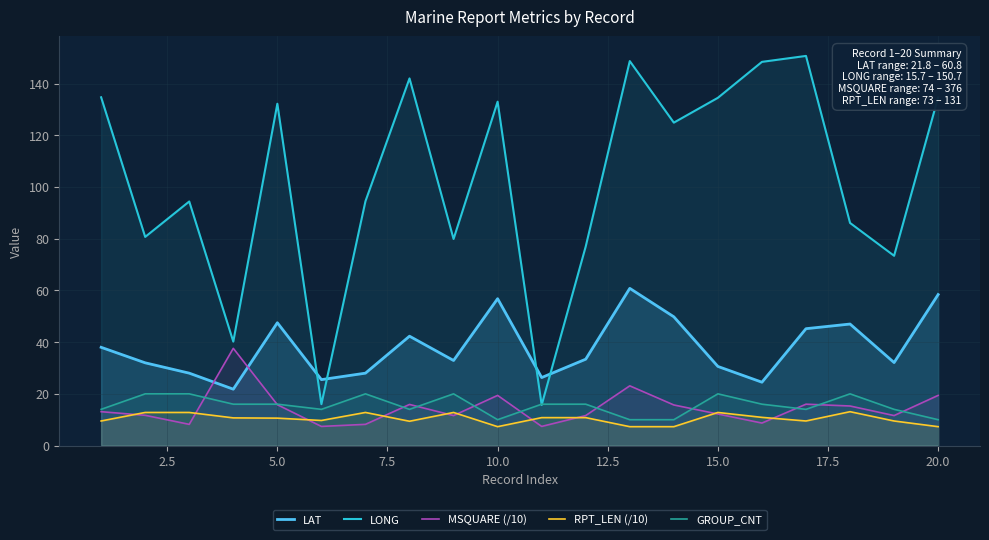

What is the difference between the second highest and second lowest values in the MSQUARE (/10) series?

15.7